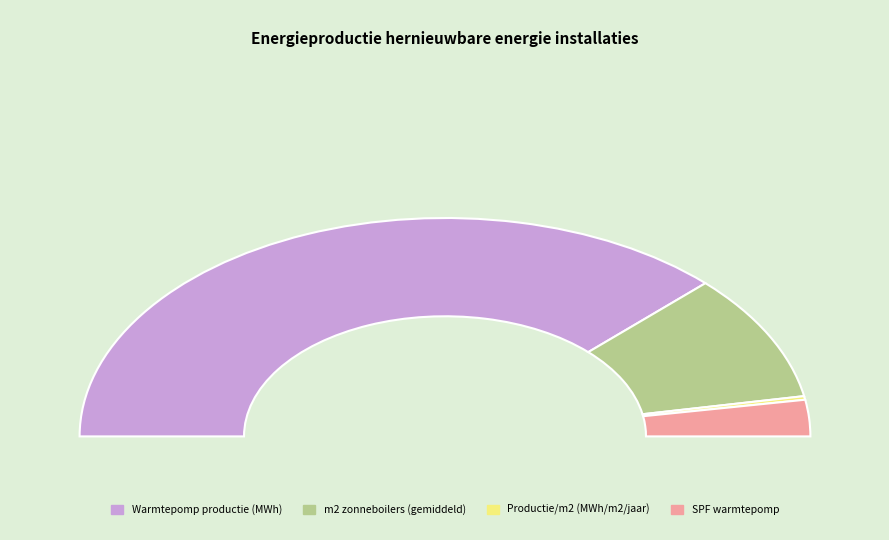

Is there any slice that represents more than half of the pie?

Yes